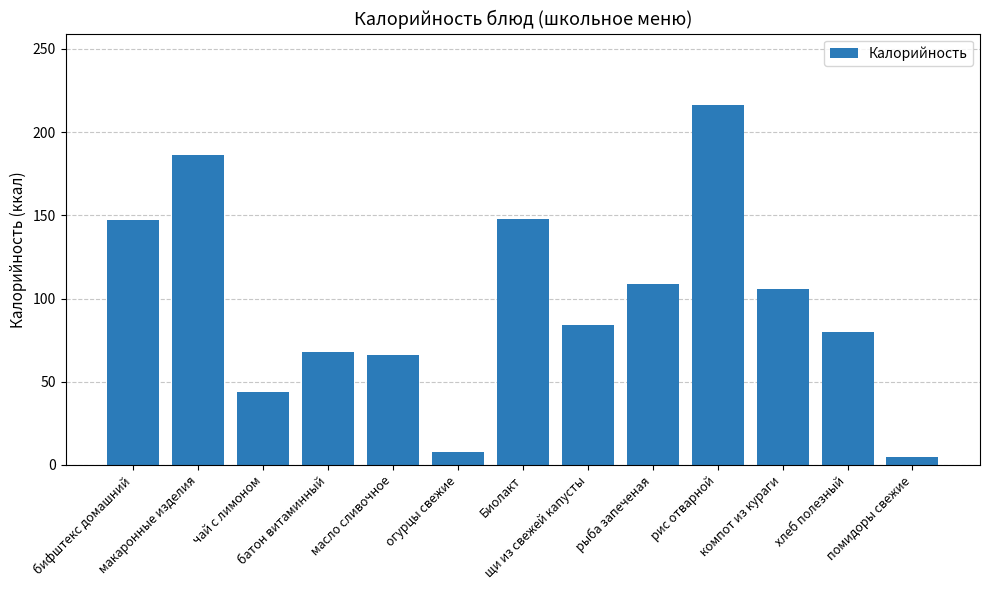

The chart shows a value of 313 at макаронные изделия. True or false?

False